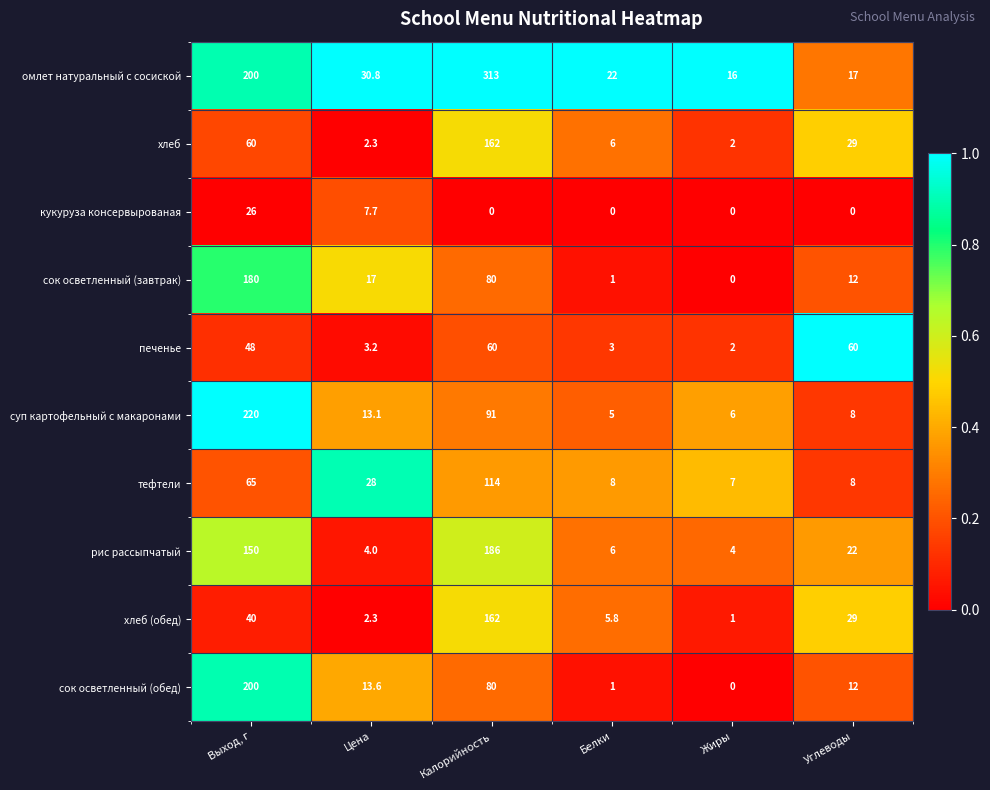

Count the number of data series in this chart.

10